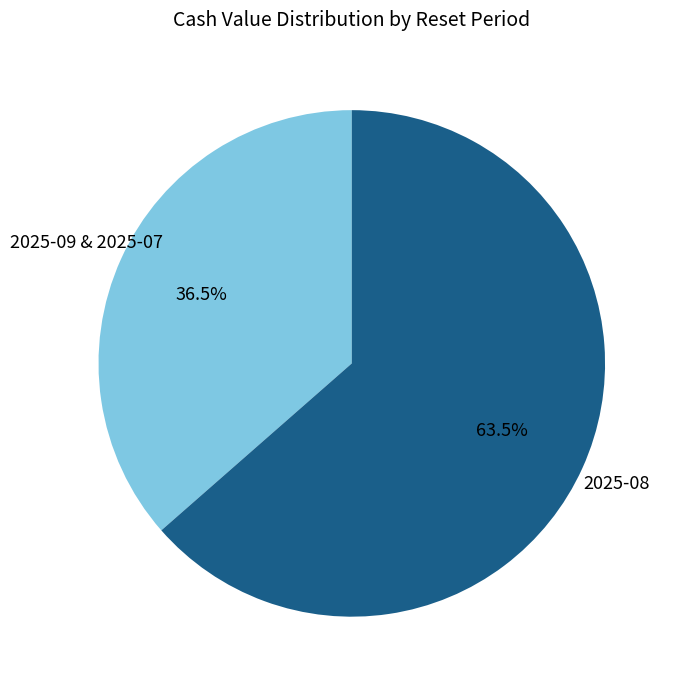

Does any single category account for the majority?

Yes